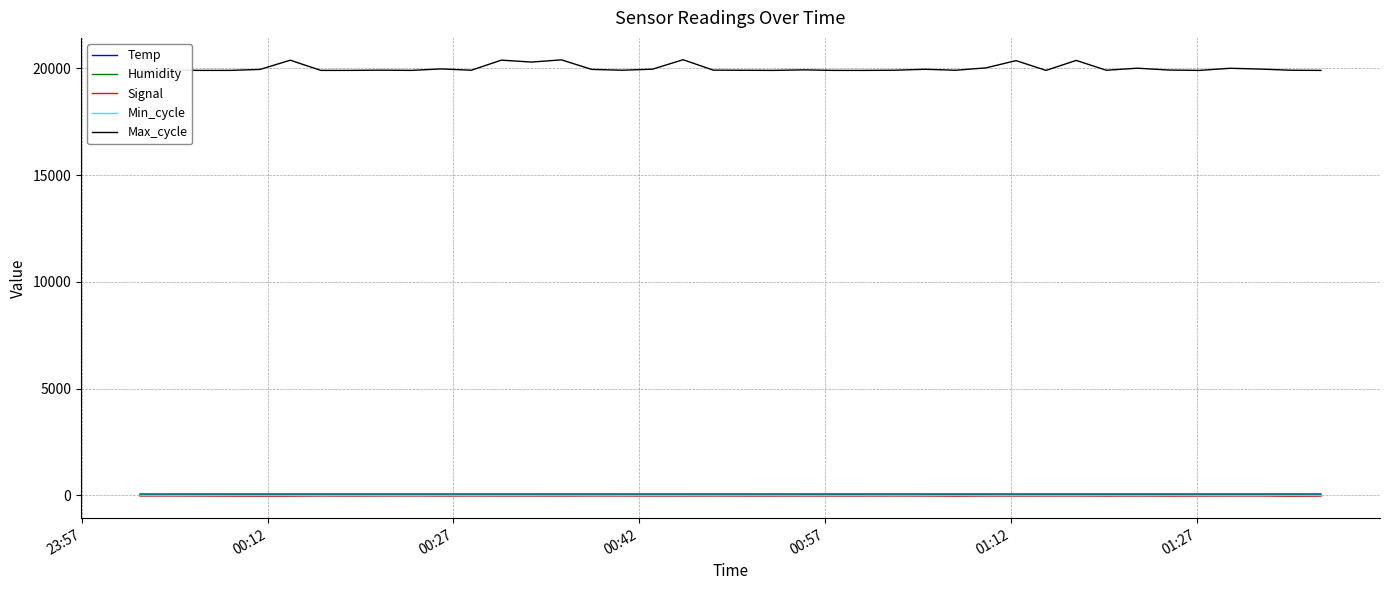

Which series has the largest total across all categories?

Max_cycle